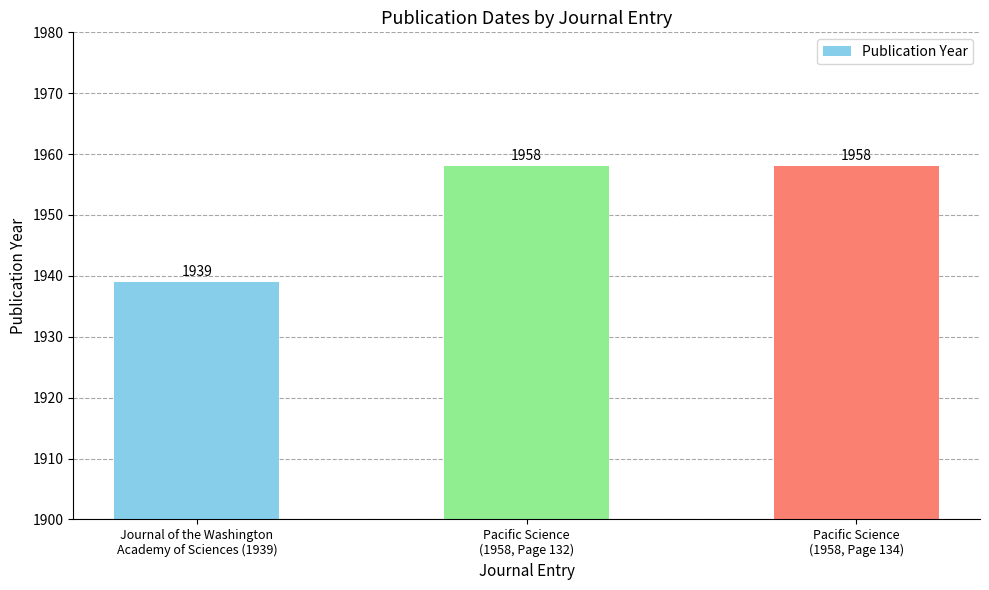

Are the bars horizontal?

No